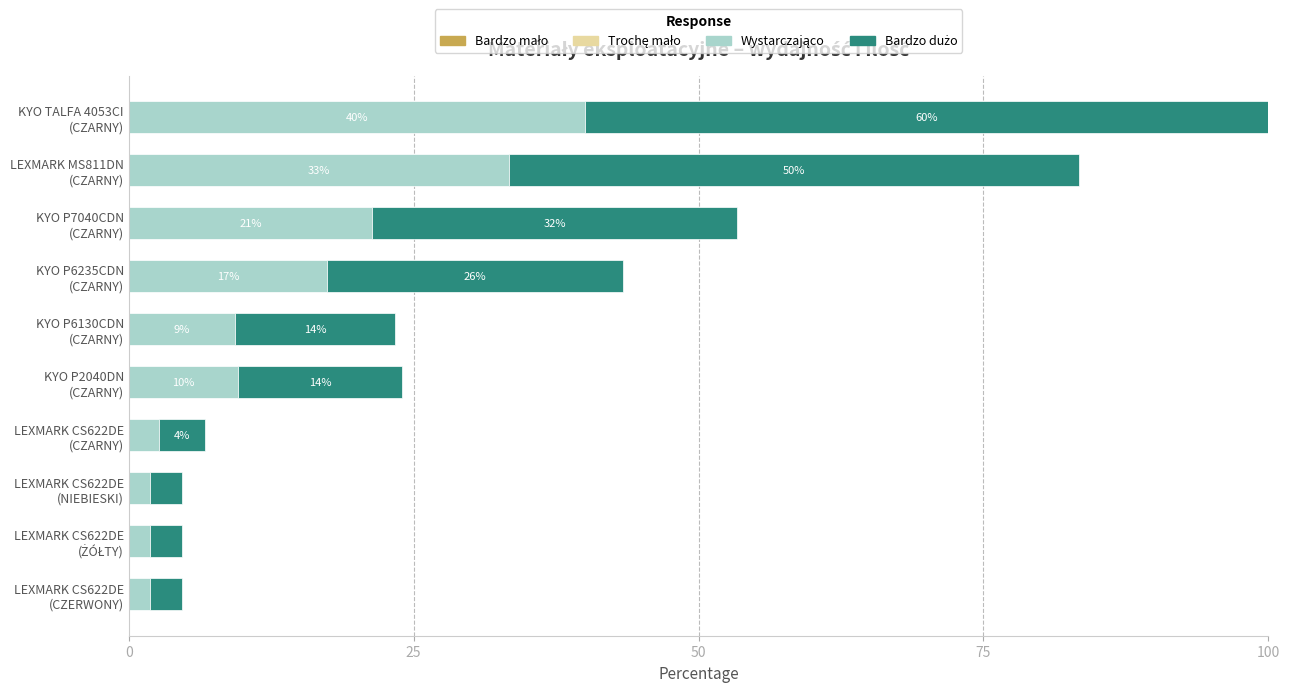

Count the number of categories in the chart.

10